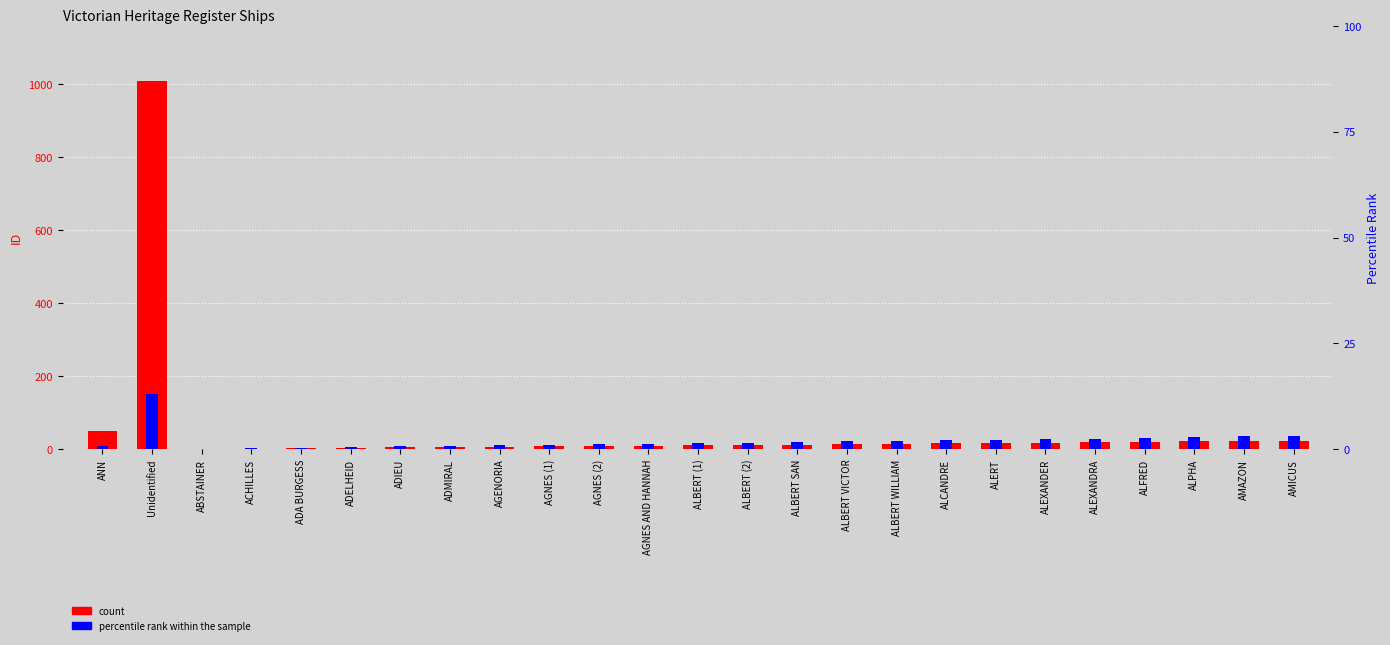

Which has a higher value, AGNES (1) or AGNES AND HANNAH?

AGNES AND HANNAH